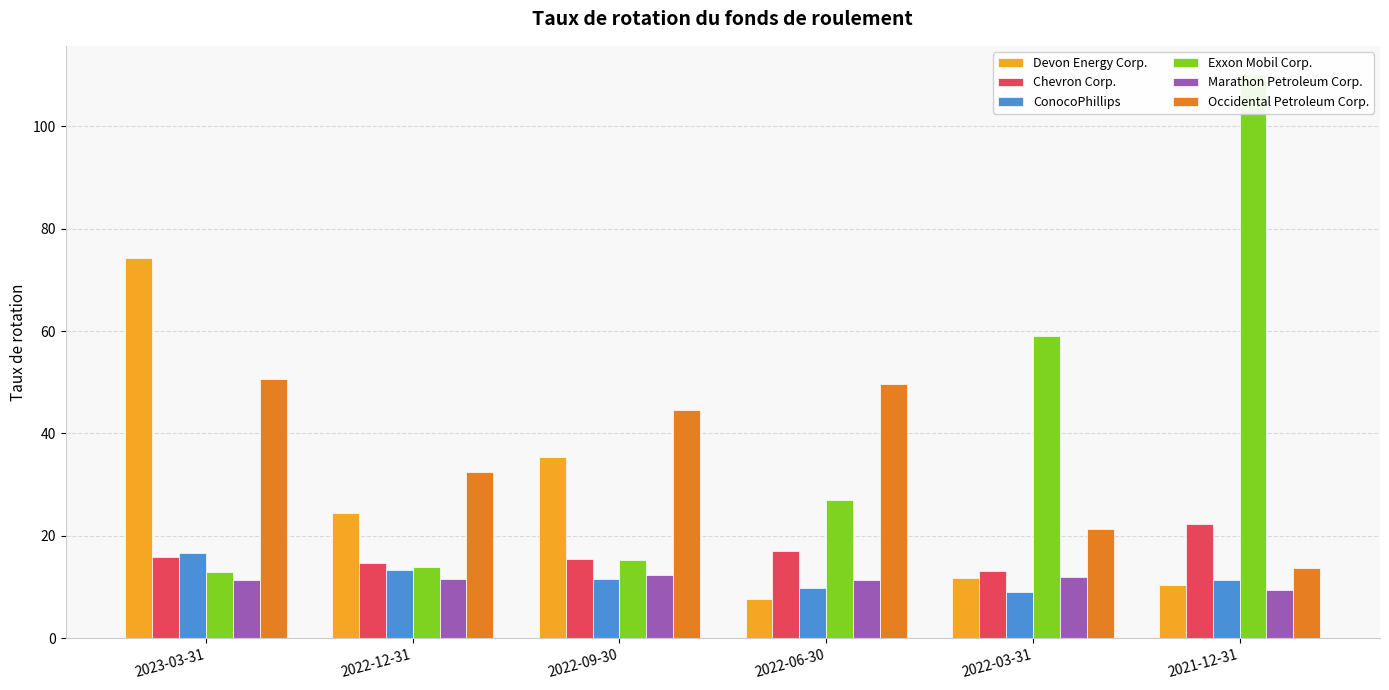

What position from the right is 2022-12-31?

5